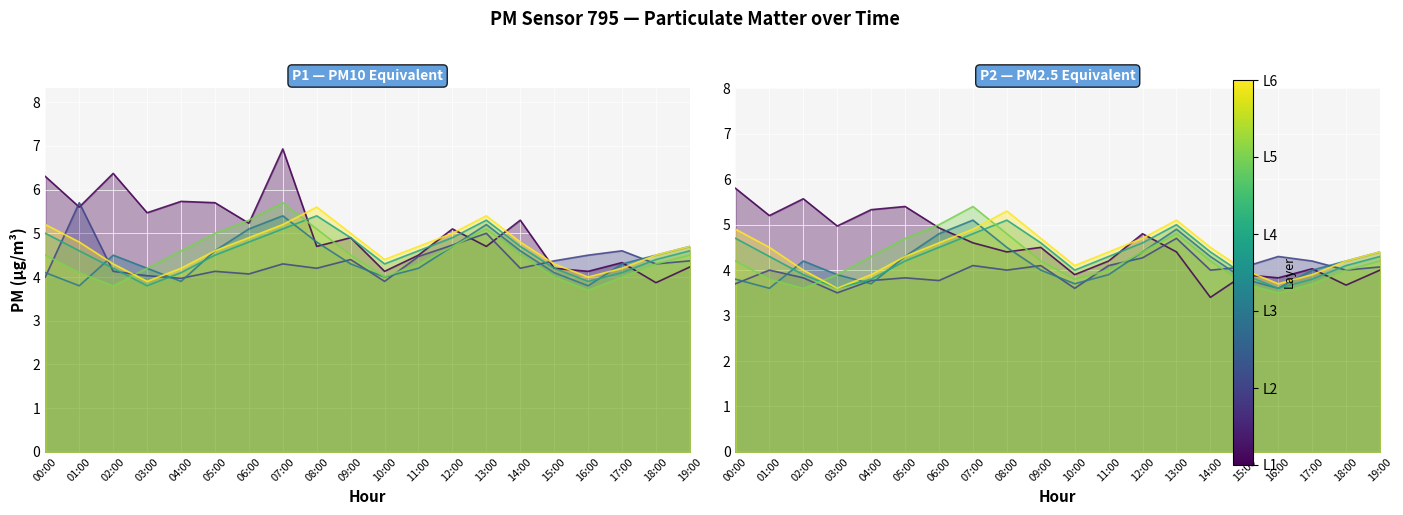

At 03:00, list the series in order from smallest to largest.

P2, P1